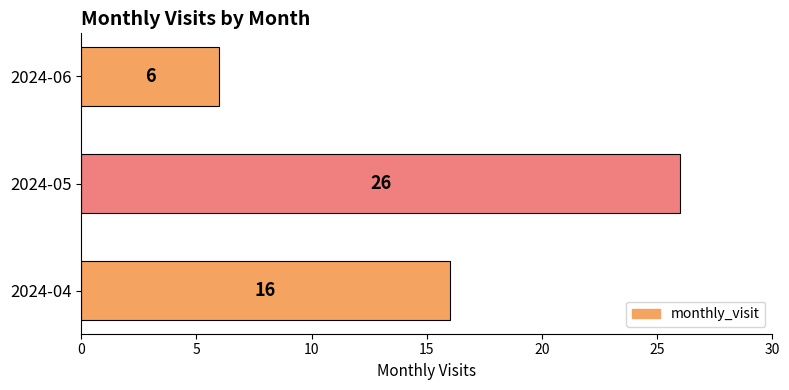

What is the sum of all values?

48